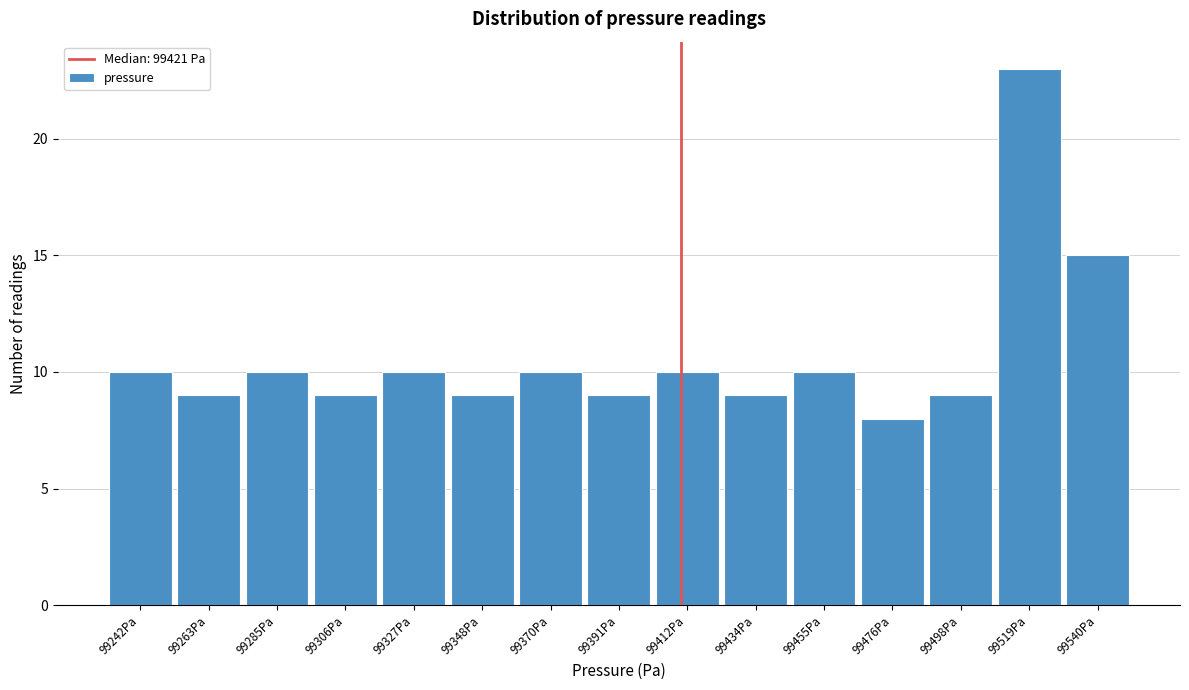

Reading left to right, transcribe all the data shown in this chart.

10	9	10	9	10	9	10	9	10	9	10	8	9	23	15